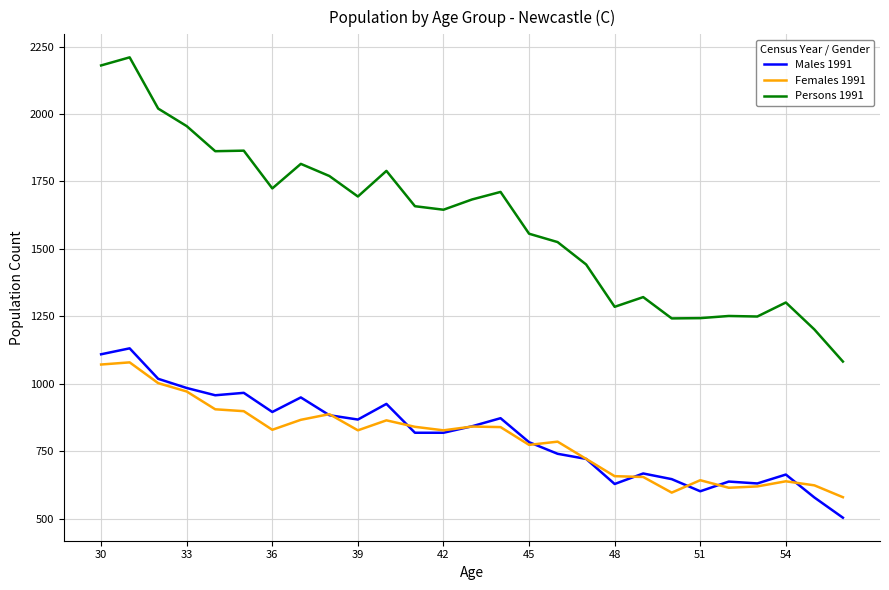

Does the chart have visible grid lines?

Yes